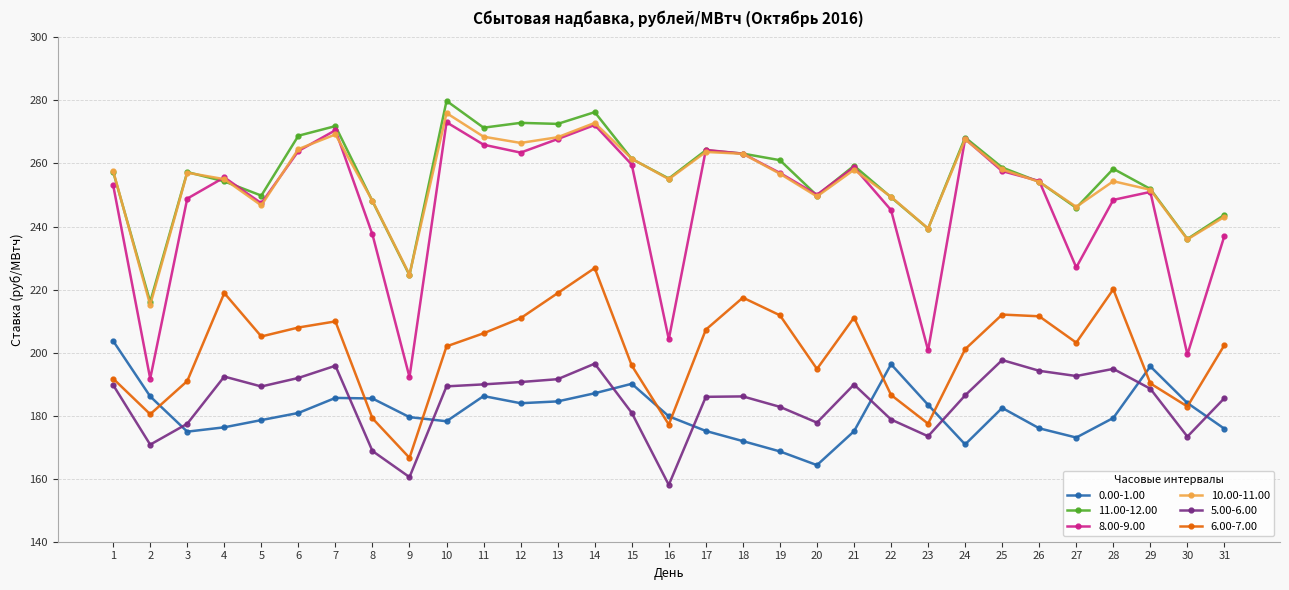

What is the highest value of the 11.00-12.00 series?

279.9